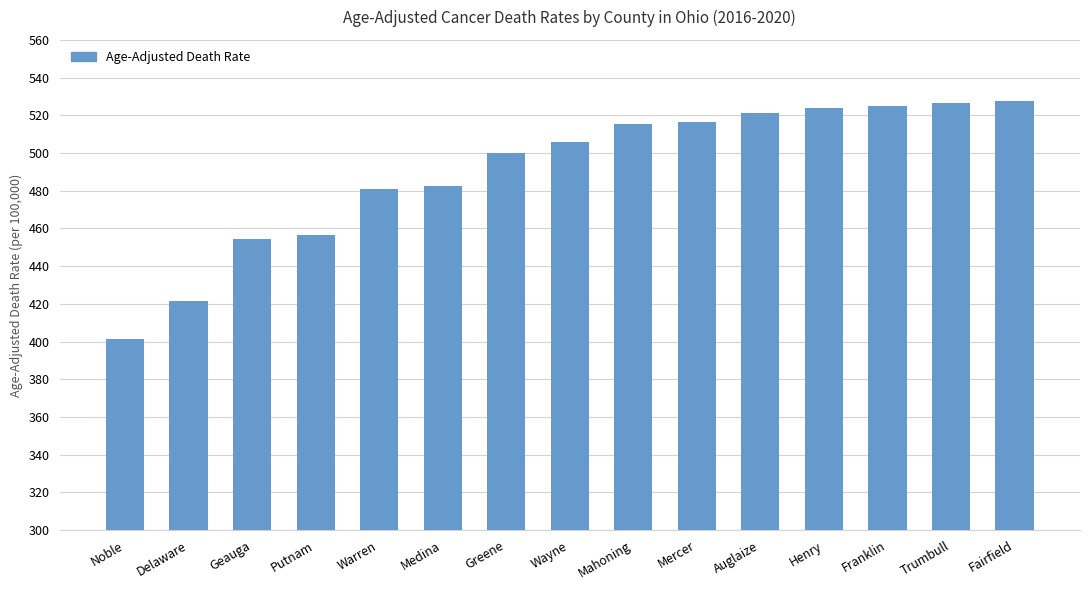

How many bars are there in total?

15